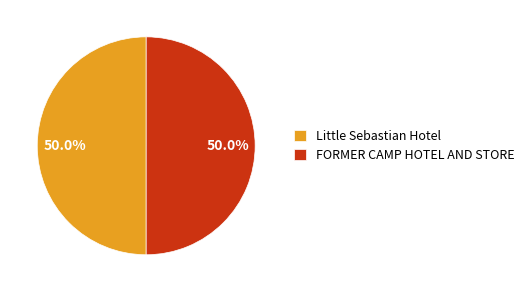

To the nearest percent, what is the average slice percentage?

50%